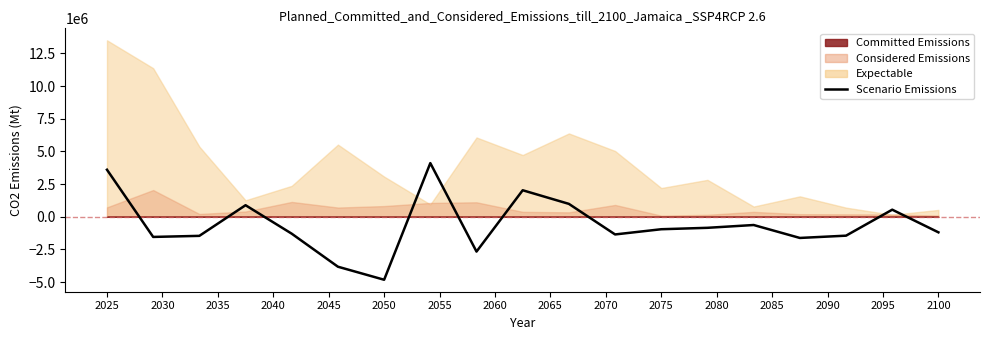

Reading left to right, list all the values displayed in this chart.

3600000.0	-1541000.0	-1458666.7	885250.0	-1294000.0	-3819583.3	-4816500.0	4106250.0	-2662000.0	2029500.0	987500.0	-1351000.0	-952000.0	-843500.0	-629000.0	-1618750.0	-1444000.0	543750.0	-1189500.0